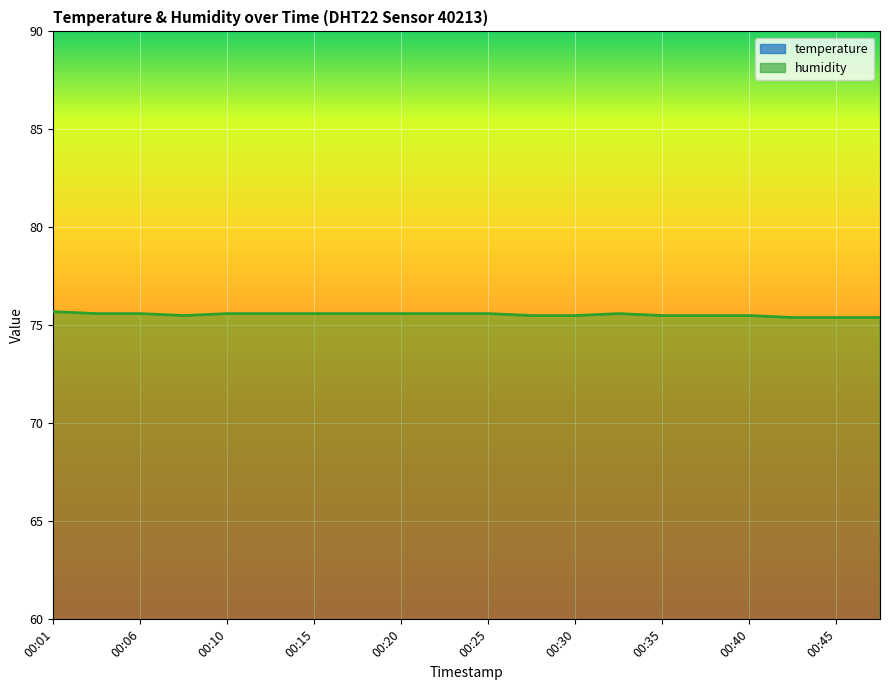

What is the minimum value for temperature?

11.2